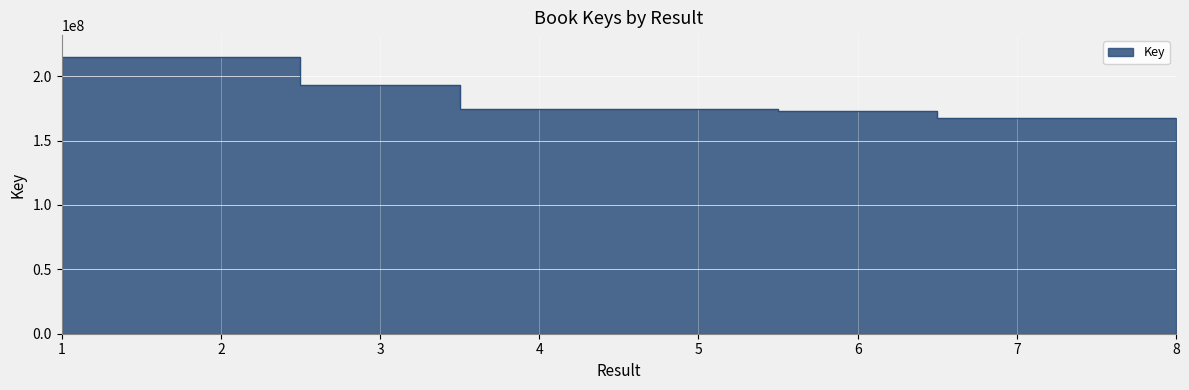

List the labels in order of value, smallest first.

7, 8, 6, 4, 5, 3, 1, 2